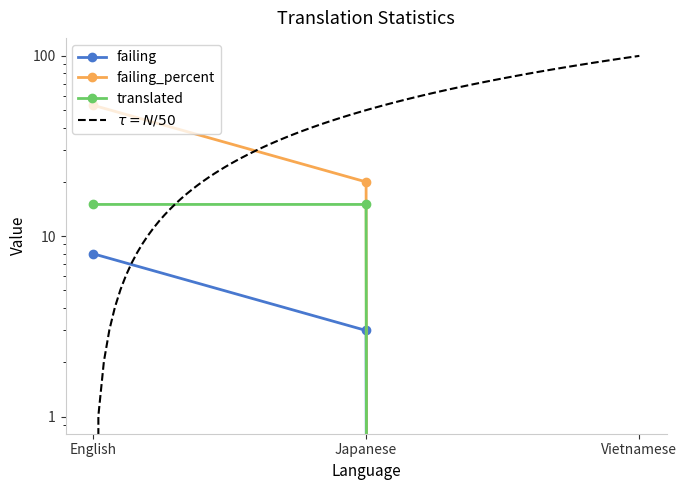

What is the label of the 2nd point from the left?

Japanese